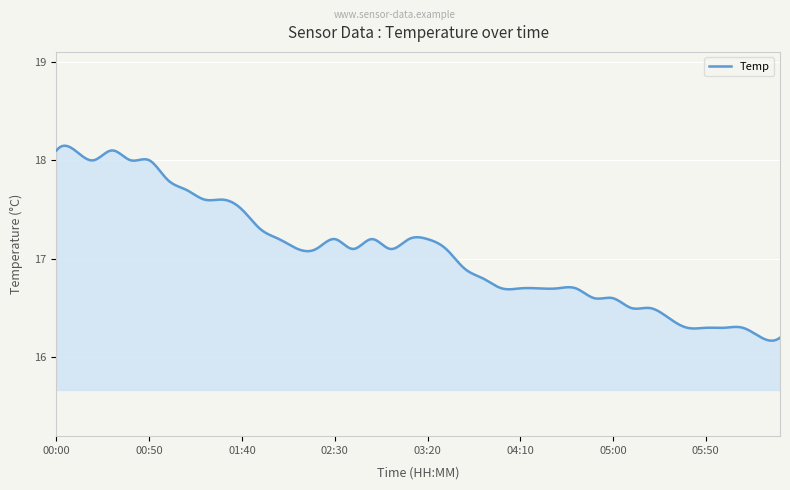

What is the difference between the maximum and minimum values?

2.0